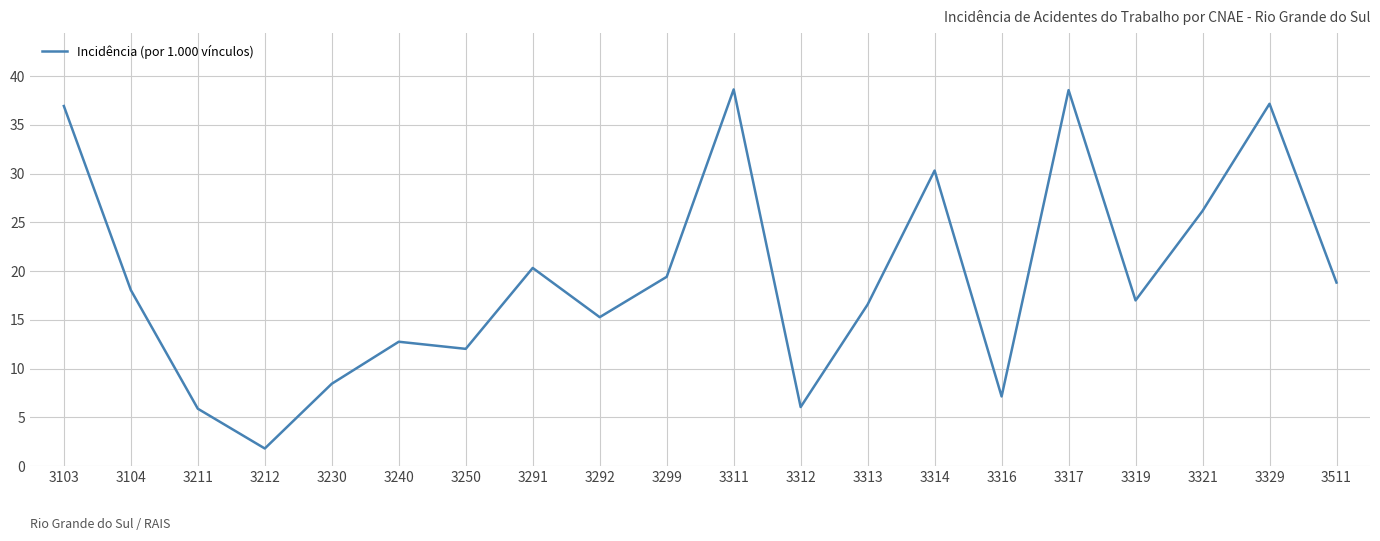

How many values are below 18?

10